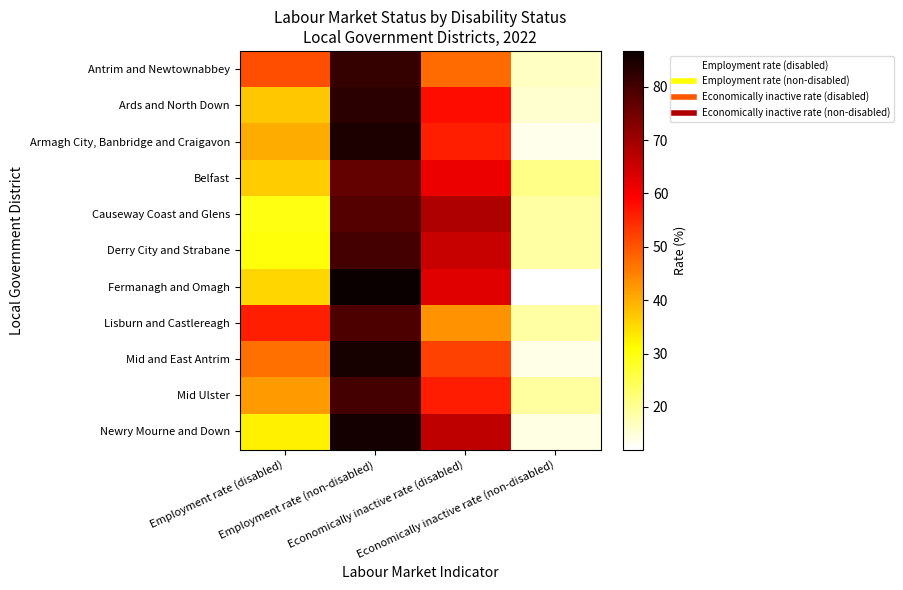

Reading left to right, extract all data points from this chart.

Antrim and Newtownabbey: Employment rate (disabled)=50.8	Employment rate (non-disabled)=81.9	Economically inactive rate (disabled)=47.5	Economically inactive rate (non-disabled)=16.5
Ards and North Down: Employment rate (disabled)=37.3	Employment rate (non-disabled)=83.0	Economically inactive rate (disabled)=58.0	Economically inactive rate (non-disabled)=15.7
Armagh City, Banbridge and Craigavon: Employment rate (disabled)=40.2	Employment rate (non-disabled)=84.6	Economically inactive rate (disabled)=56.0	Economically inactive rate (non-disabled)=13.7
Belfast: Employment rate (disabled)=36.7	Employment rate (non-disabled)=76.7	Economically inactive rate (disabled)=61.6	Economically inactive rate (non-disabled)=20.8
Causeway Coast and Glens: Employment rate (disabled)=29.6	Employment rate (non-disabled)=78.5	Economically inactive rate (disabled)=68.3	Economically inactive rate (non-disabled)=19.0
Derry City and Strabane: Employment rate (disabled)=30.3	Employment rate (non-disabled)=80.2	Economically inactive rate (disabled)=65.5	Economically inactive rate (non-disabled)=18.9
Fermanagh and Omagh: Employment rate (disabled)=35.4	Employment rate (non-disabled)=86.7	Economically inactive rate (disabled)=62.5	Economically inactive rate (non-disabled)=12.0
Lisburn and Castlereagh: Employment rate (disabled)=55.8	Employment rate (non-disabled)=79.3	Economically inactive rate (disabled)=43.1	Economically inactive rate (non-disabled)=19.0
Mid and East Antrim: Employment rate (disabled)=46.9	Employment rate (non-disabled)=85.0	Economically inactive rate (disabled)=52.1	Economically inactive rate (non-disabled)=13.9
Mid Ulster: Employment rate (disabled)=42.3	Employment rate (non-disabled)=80.0	Economically inactive rate (disabled)=56.1	Economically inactive rate (non-disabled)=19.1
Newry Mourne and Down: Employment rate (disabled)=32.6	Employment rate (non-disabled)=85.4	Economically inactive rate (disabled)=66.3	Economically inactive rate (non-disabled)=14.1